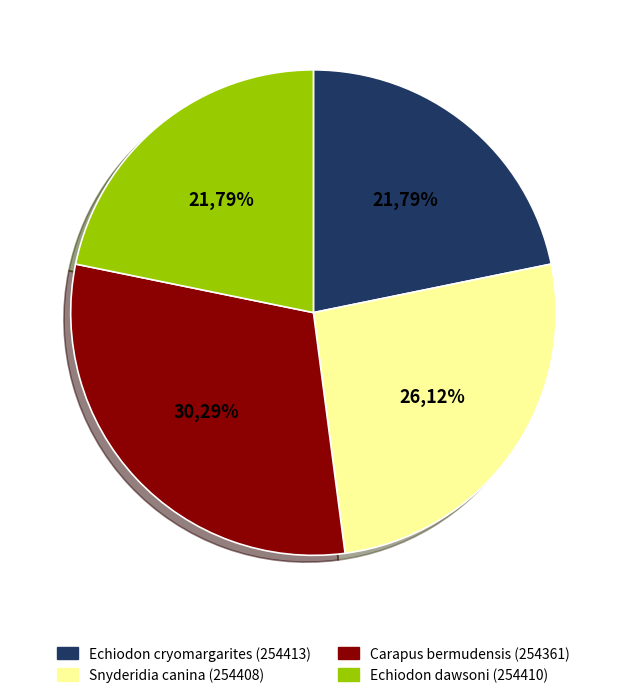

Is there any slice that represents more than half of the pie?

No